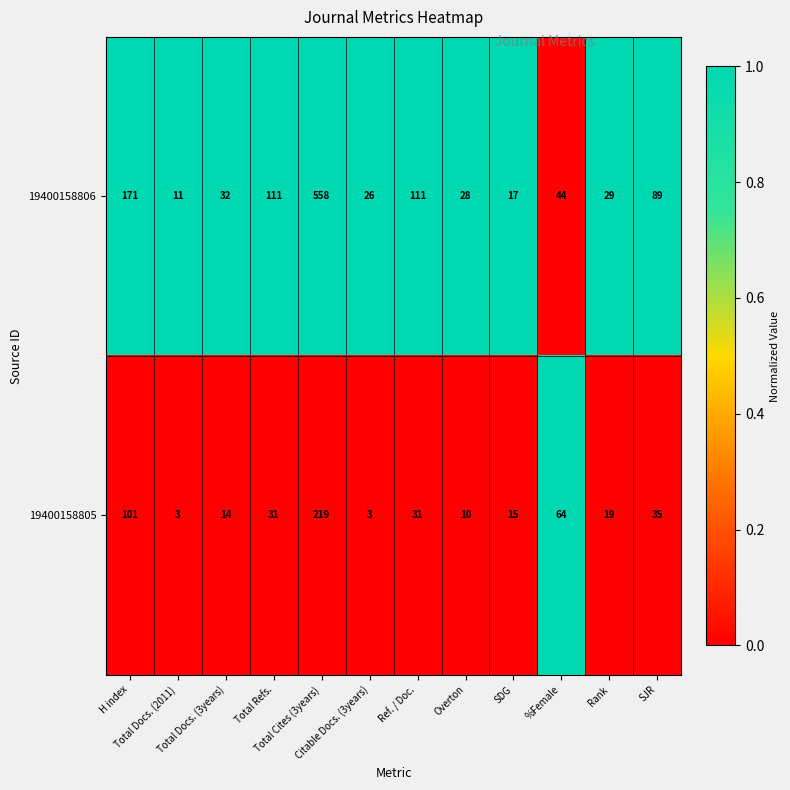

At which category is the sum across all series the highest?

Total Cites (3years)